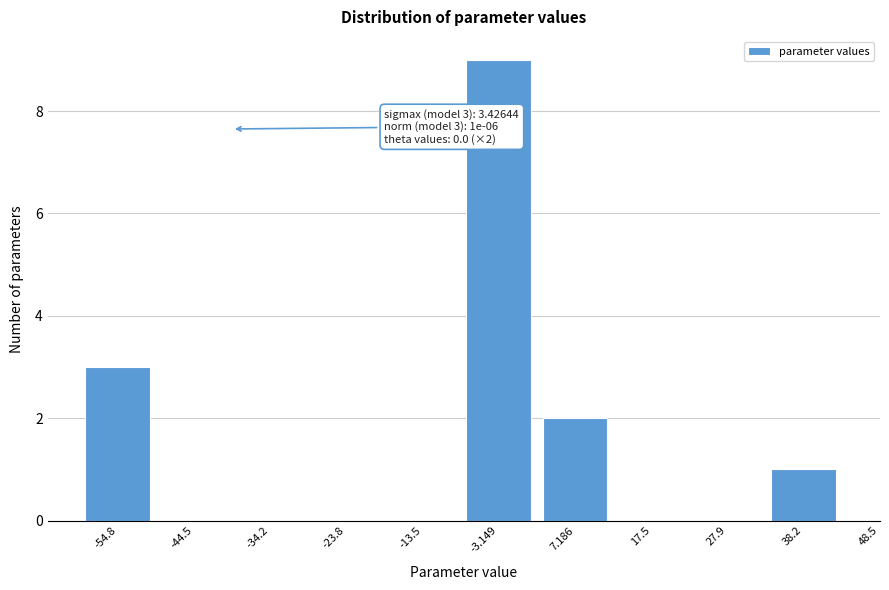

Reading left to right, what are all the values shown in this chart?

-54.8=3	-44.5=0	-34.2=0	-23.8=0	-13.5=0	-3.149=9	7.186=2	17.5=0	27.9=0	38.2=1